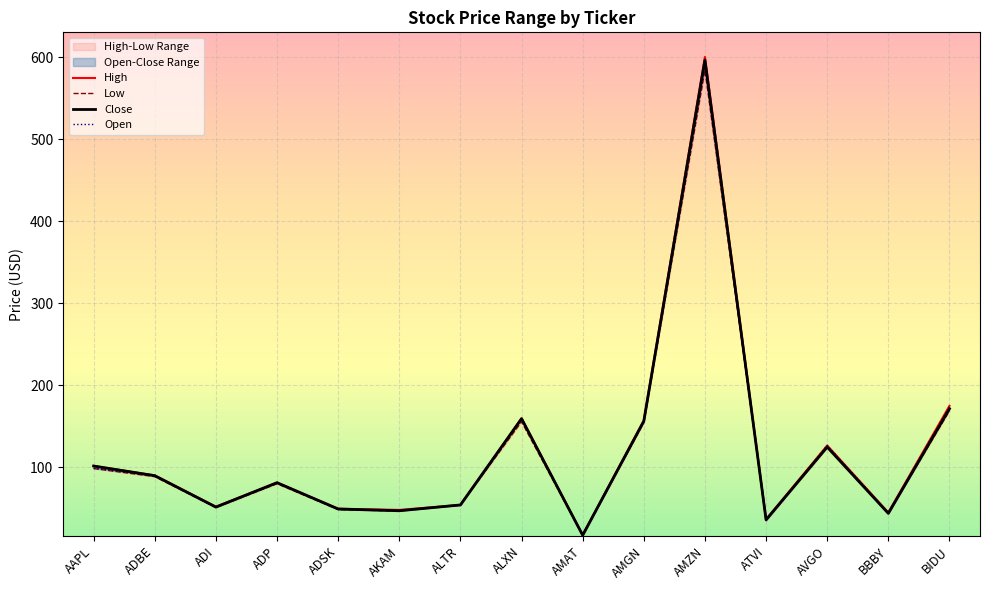

Which series has the largest range (max minus min)?

High